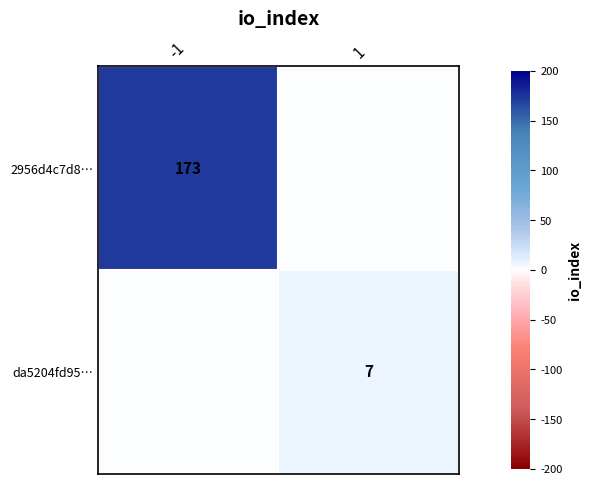

The value of 2956d4c7d8… at -1 is 173. True or false?

True